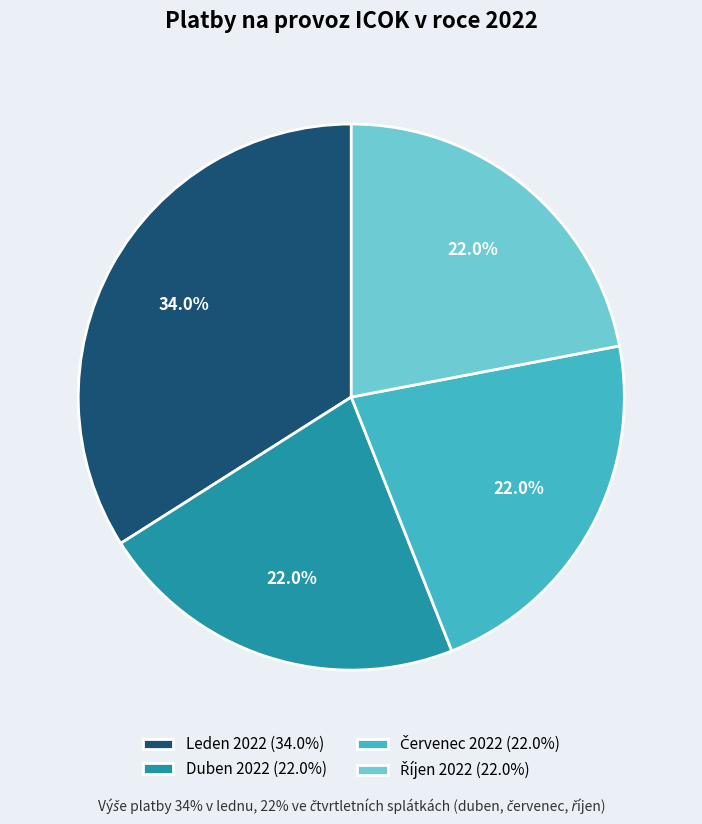

What is the largest slice in the pie chart?

Leden 2022 (34.0%)